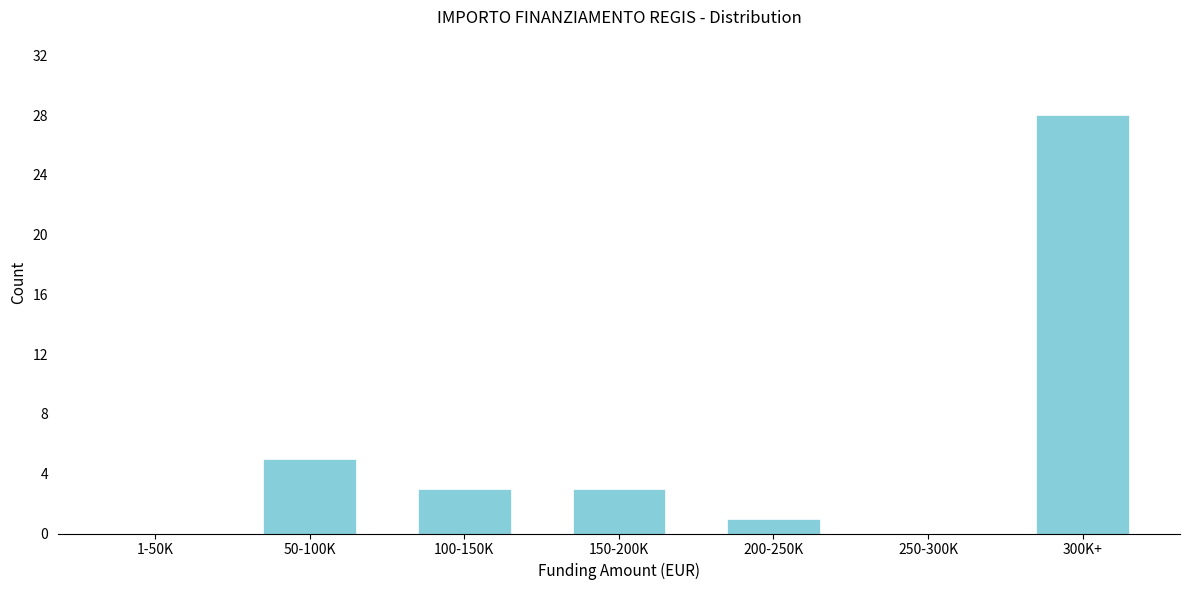

Reading left to right, what are all the values shown in this chart?

1-50K=0	50-100K=5	100-150K=3	150-200K=3	200-250K=1	250-300K=0	300K+=28